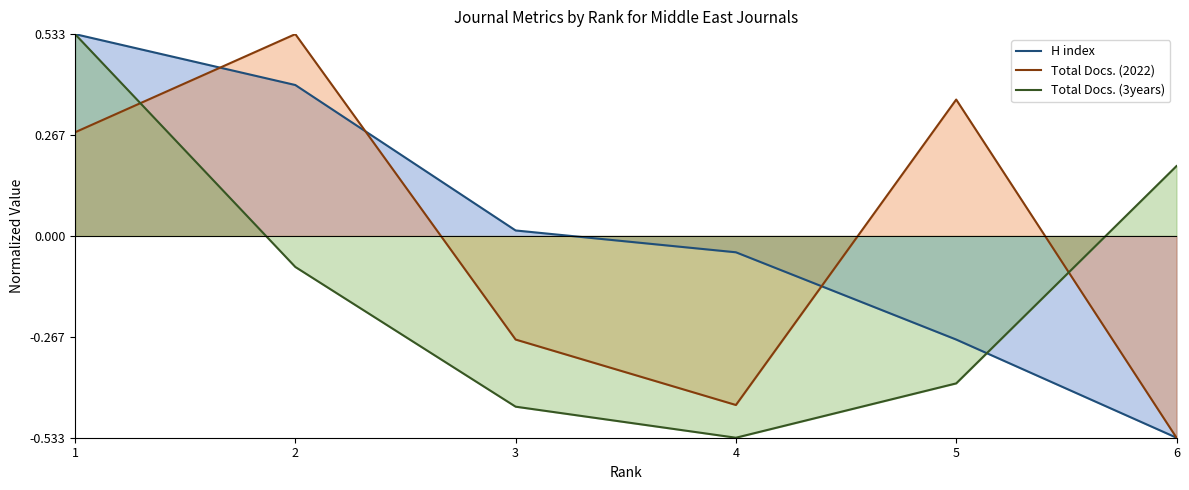

Between 5 and 1, which is larger?

1